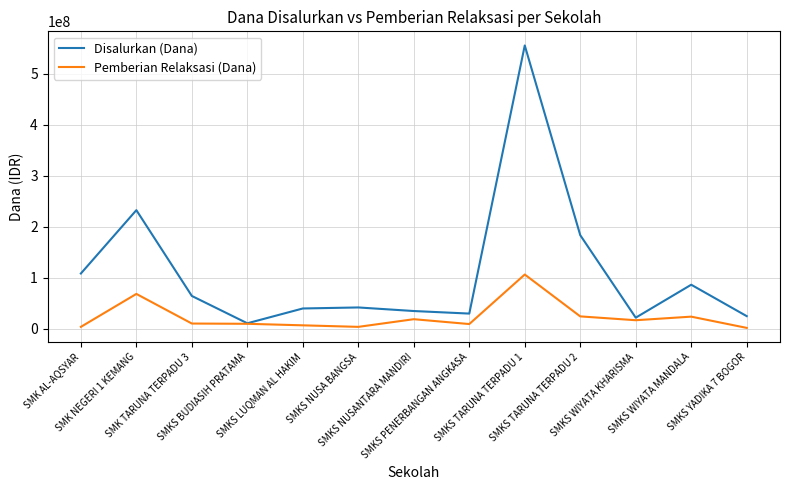

Rank the series by their average value, from lowest to highest.

Pemberian Relaksasi (Dana), Disalurkan (Dana)